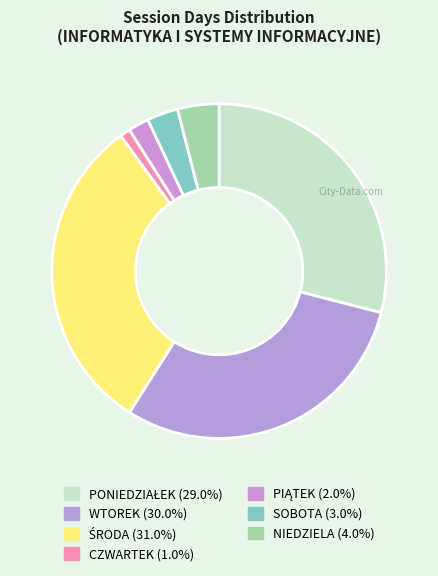

Rank the categories by value from lowest to highest.

CZWARTEK, PIĄTEK, SOBOTA, NIEDZIELA, PONIEDZIAŁEK, WTOREK, ŚRODA